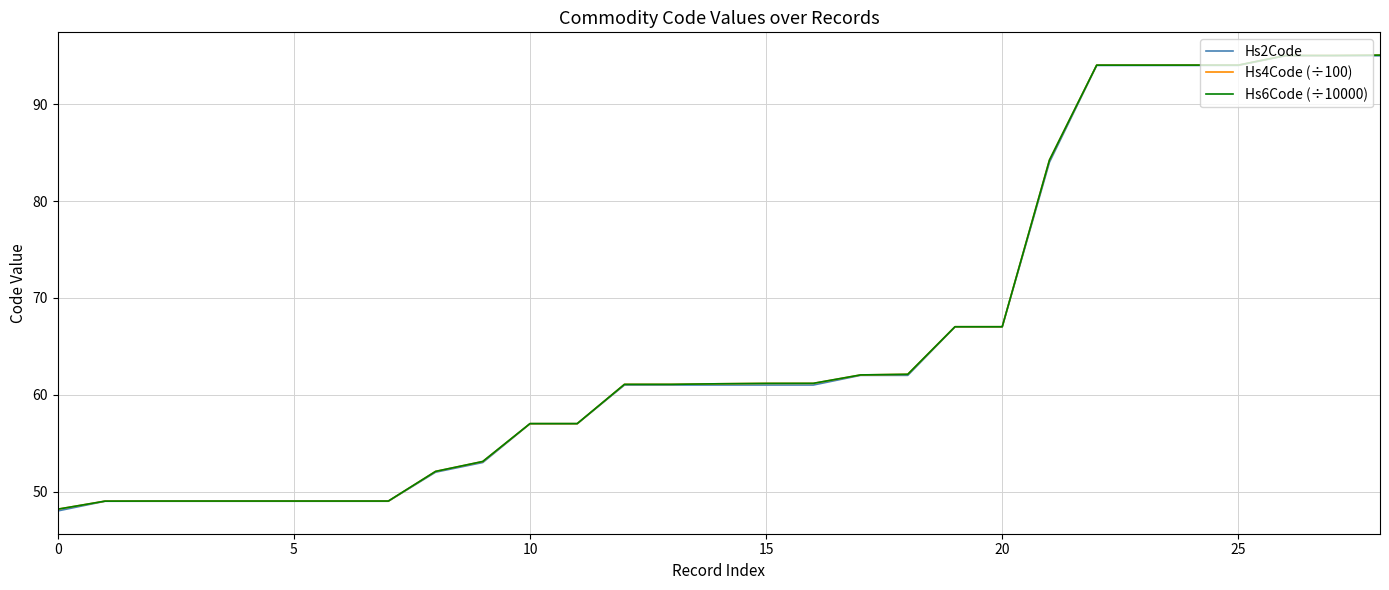

What is the maximum value for Hs2Code?

95.0